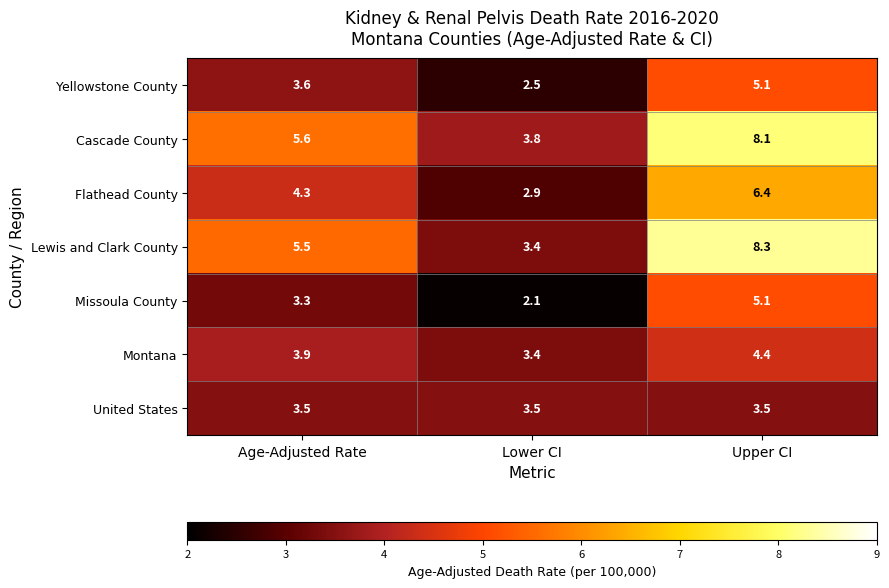

Which category has the highest value in the Yellowstone County series?

Upper CI